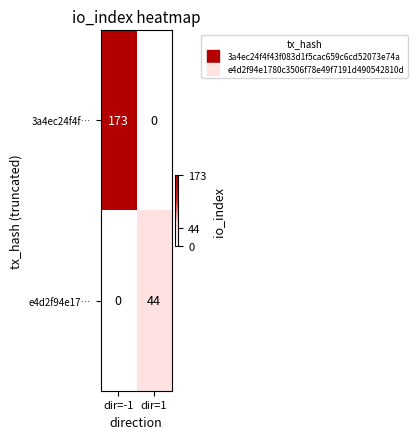

At which category is the sum across all series the highest?

dir=-1